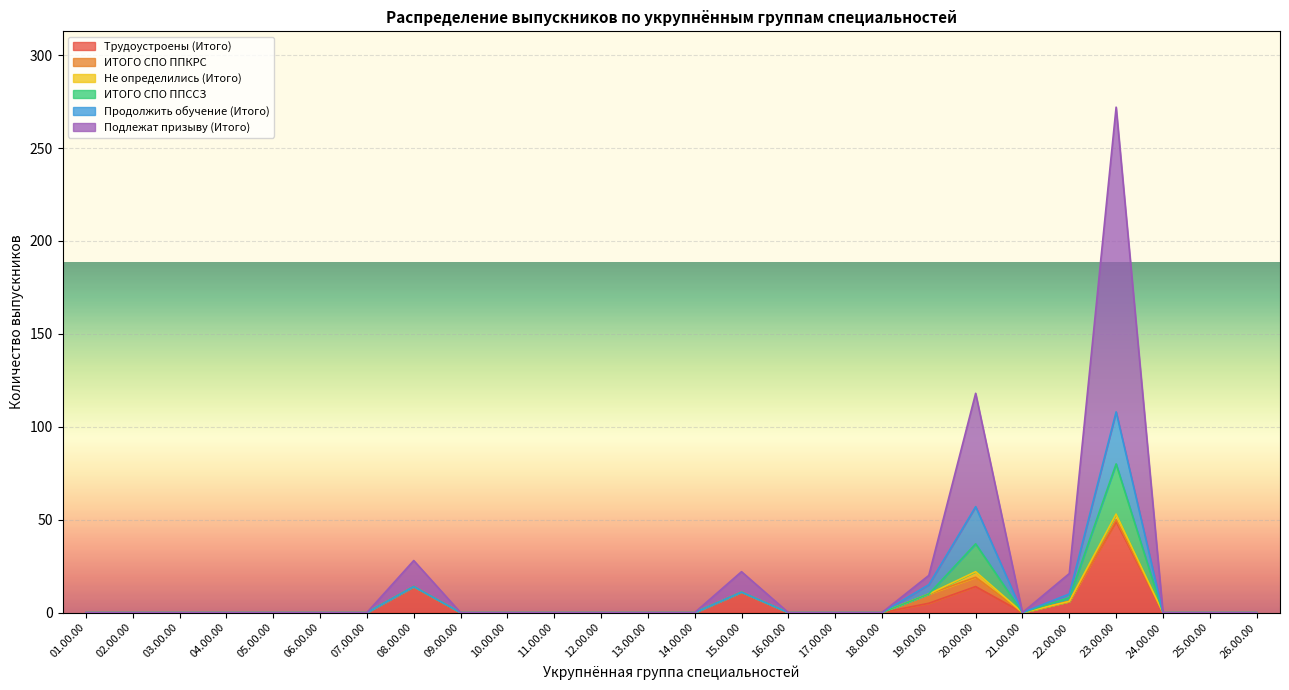

How many data points does each series have?

26